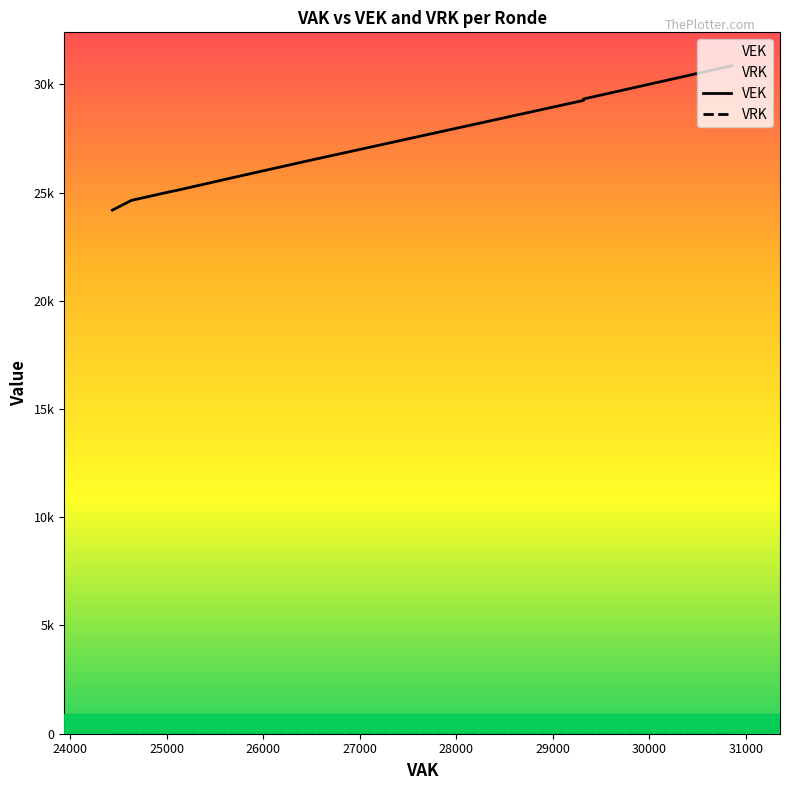

What is the spread (max minus min) of values at 2020 2de aanpassing - goedgekeurd?

24639